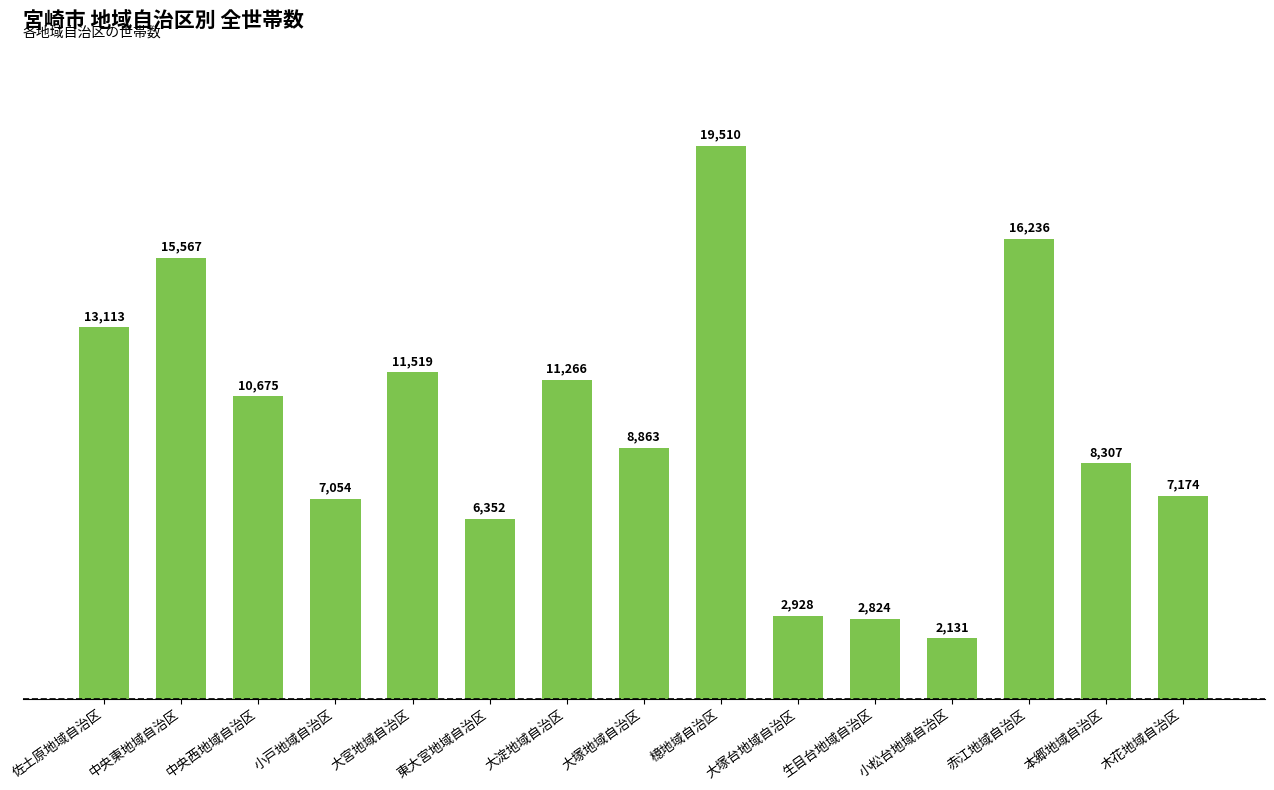

What is the label of the 2nd bar from the left?

中央東地域自治区